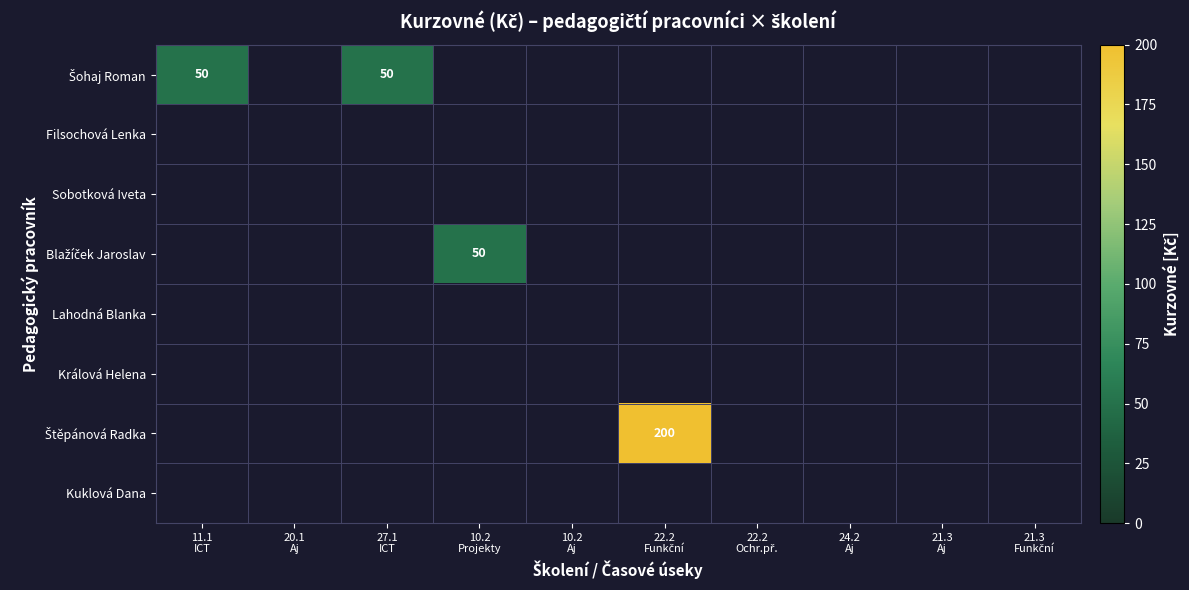

Is the value of Kuklová Dana at 11.1 ICT greater than the value of Sobotková Iveta at 21.3 Funkční?

No